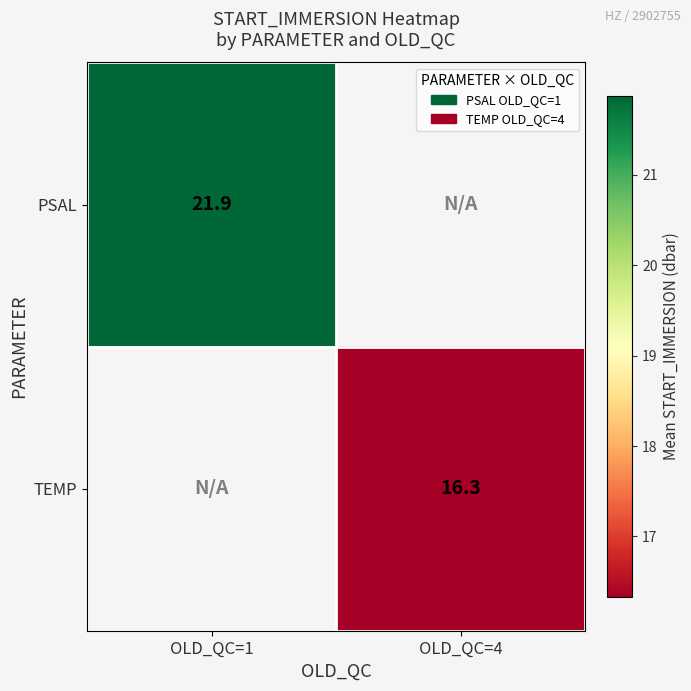

Is the value of TEMP at OLD_QC=4 greater than the value of PSAL at OLD_QC=1?

No